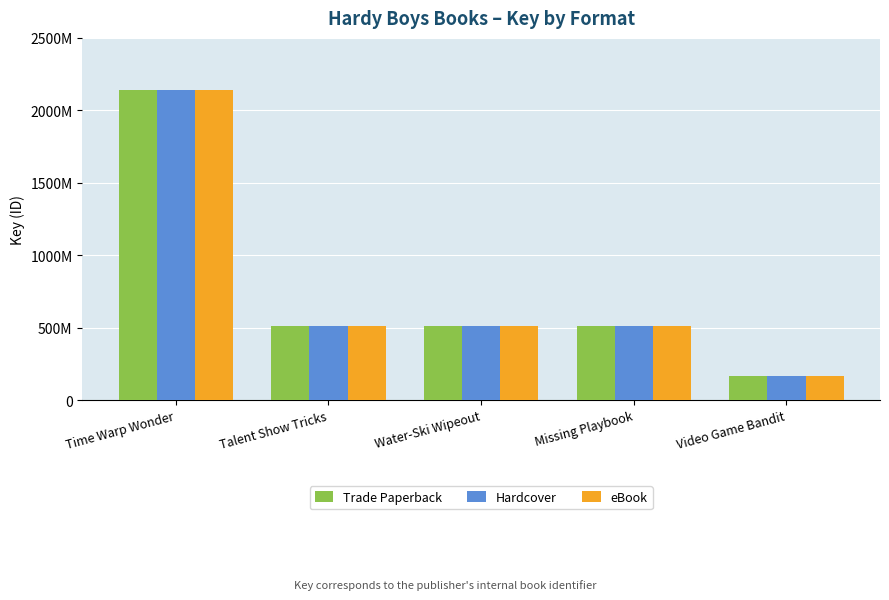

Which series has the largest total across all categories?

Trade Paperback